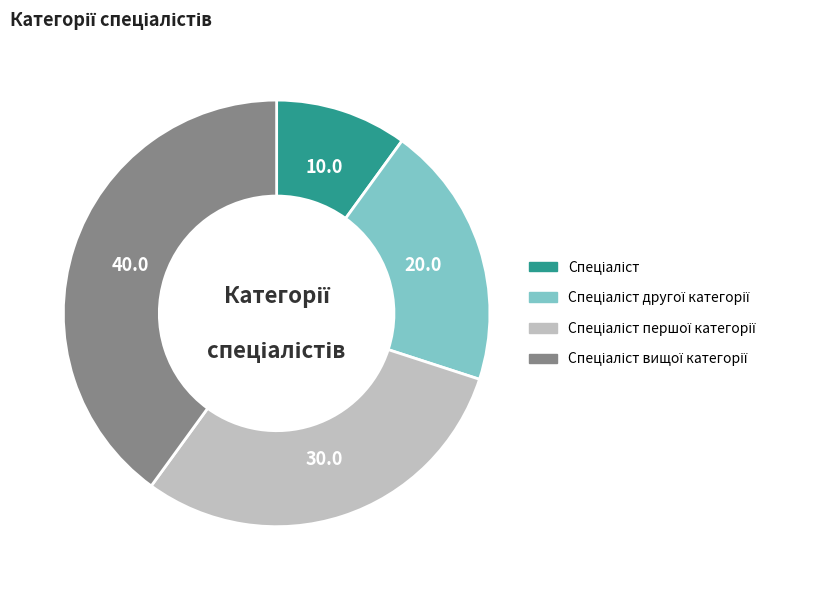

Is there a majority slice in this chart?

No